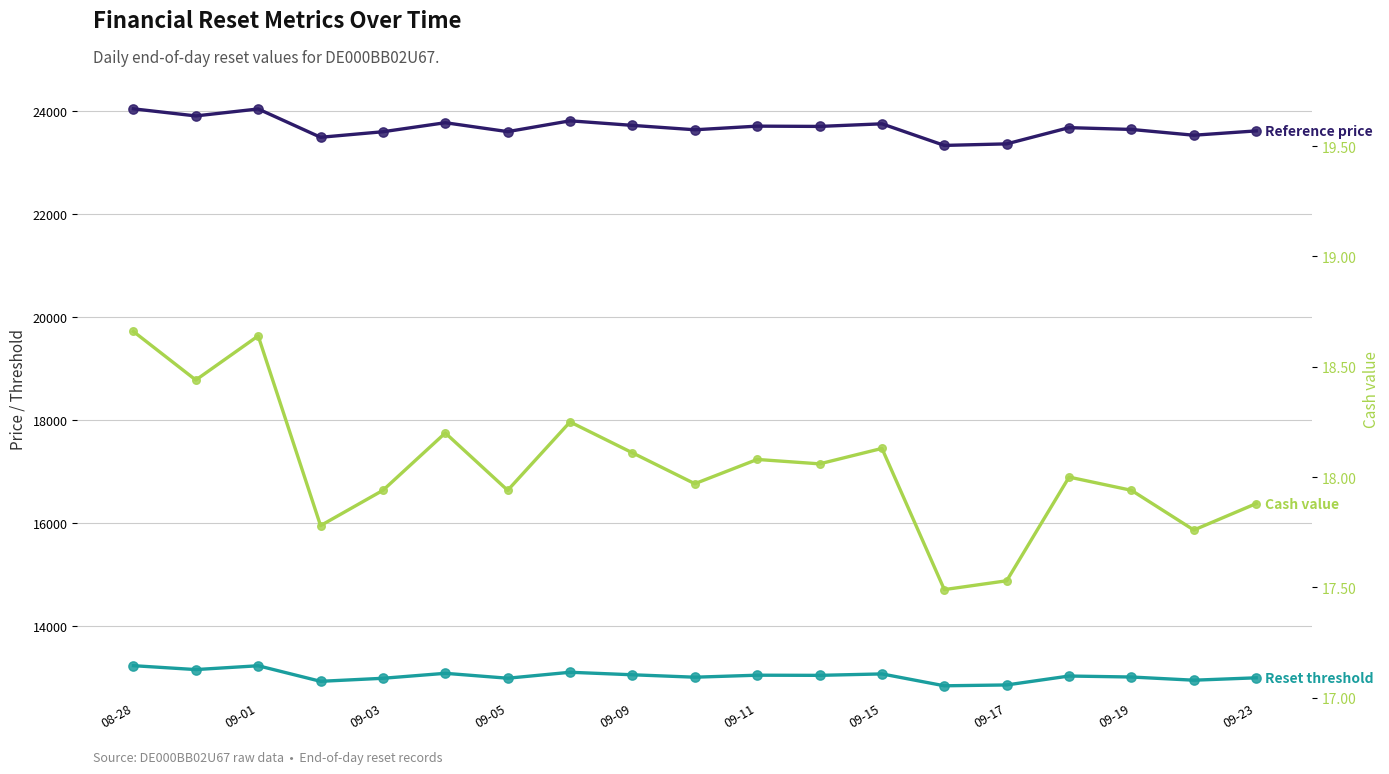

What is the total value across all series at 09-19?

36659.0